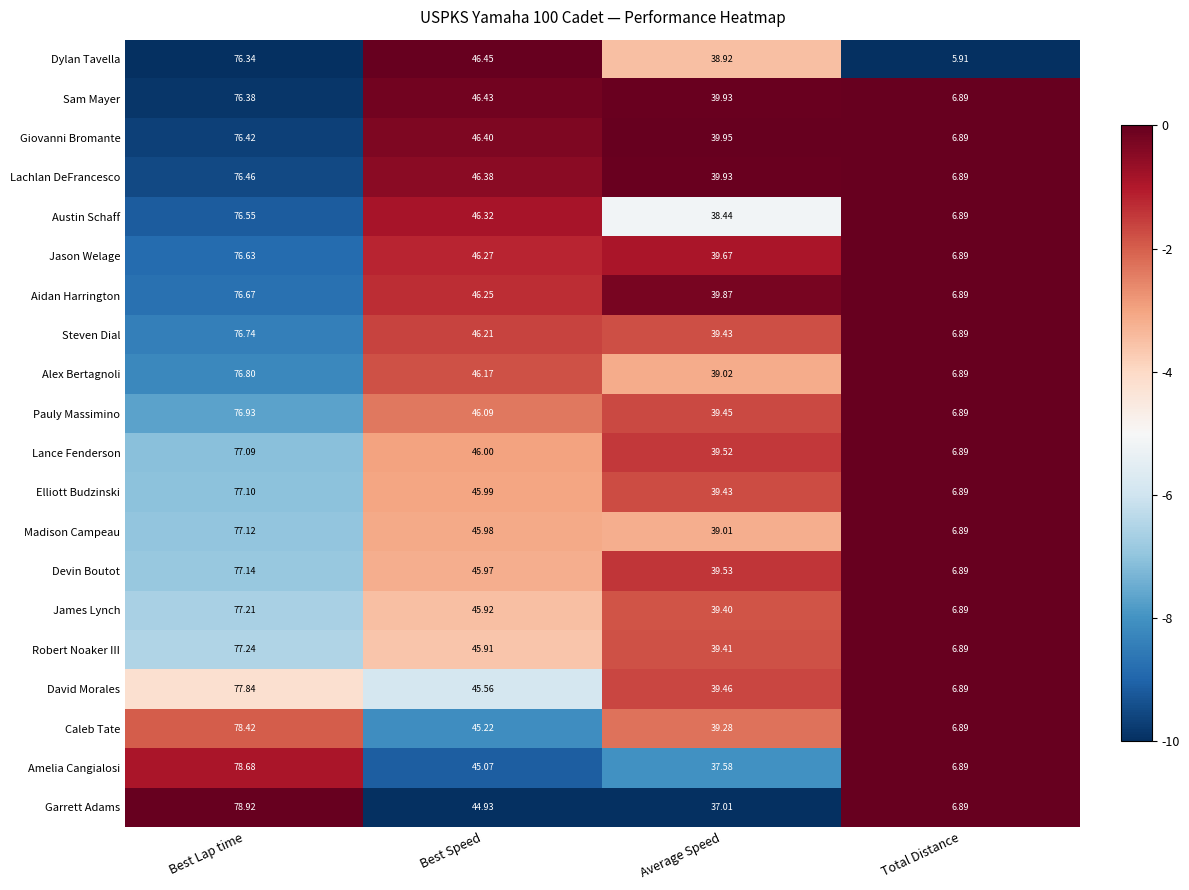

List the labels in order of Austin Schaff value, smallest first.

Total Distance, Average Speed, Best Speed, Best Lap time